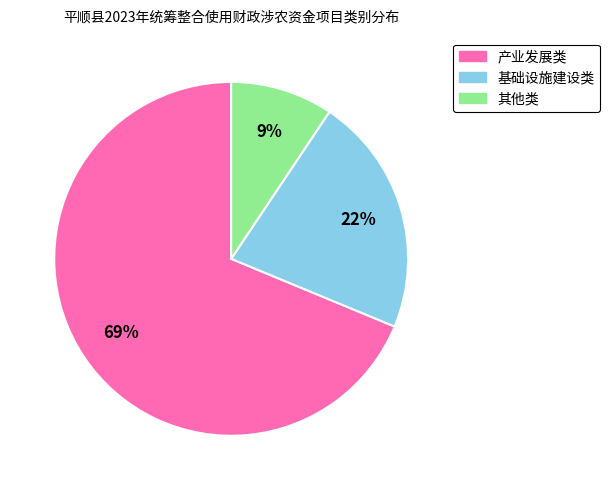

How many slices are in this pie chart?

3